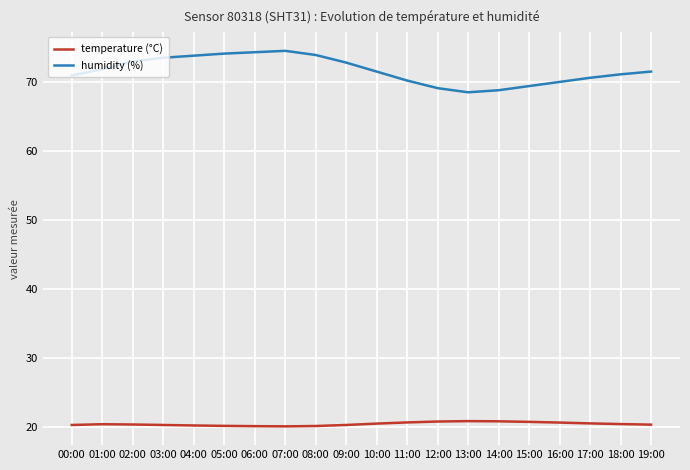

Which series has the widest spread of values?

humidity (%)